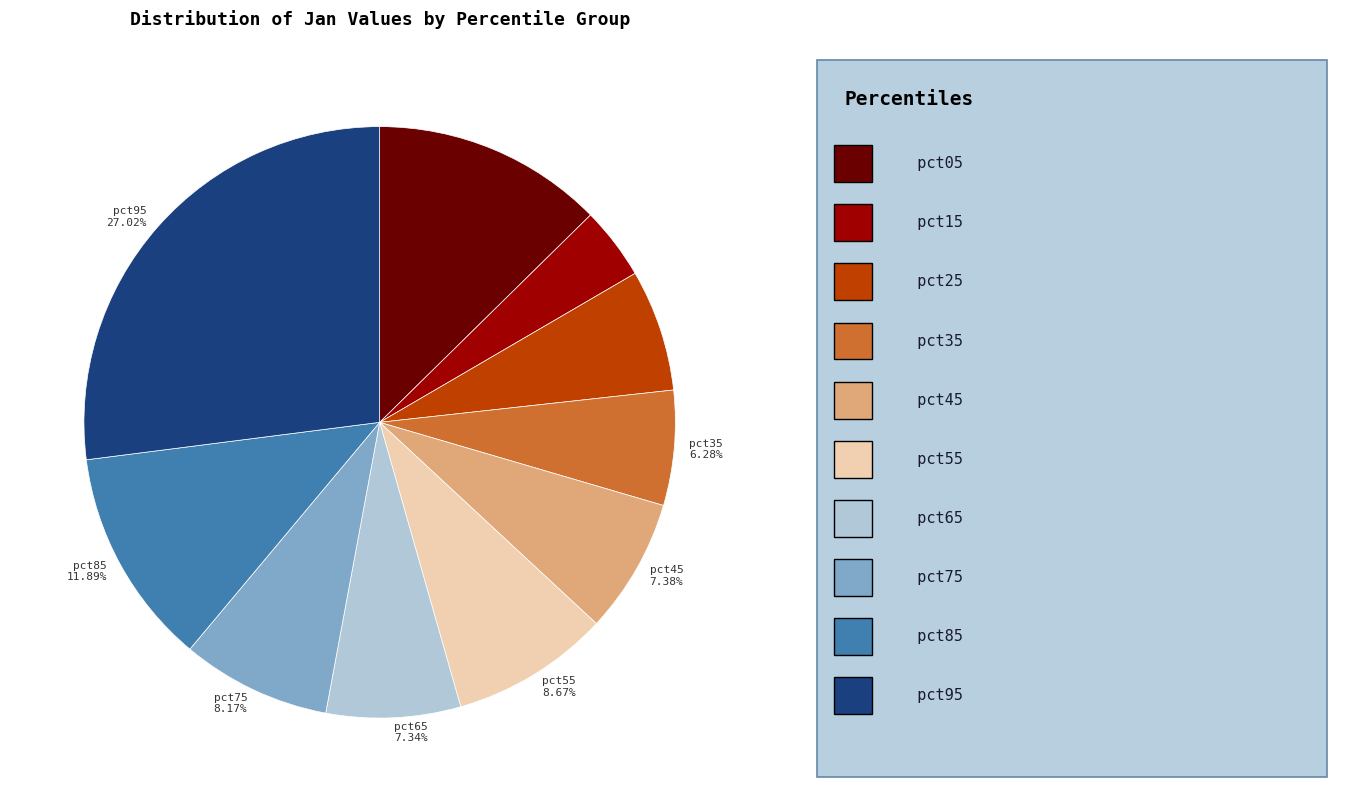

Which slice is the largest?

pct95